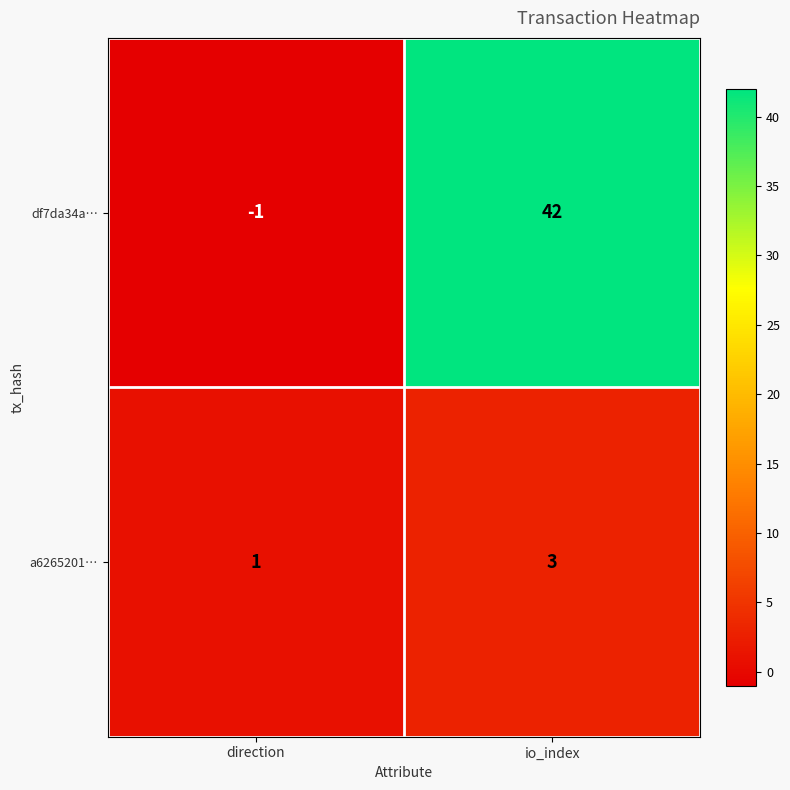

List the series in order of their overall mean, lowest first.

a6265201…, df7da34a…